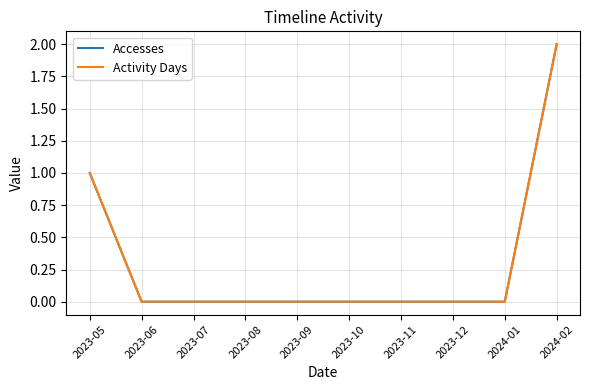

What position from the right is 2023-09?

6